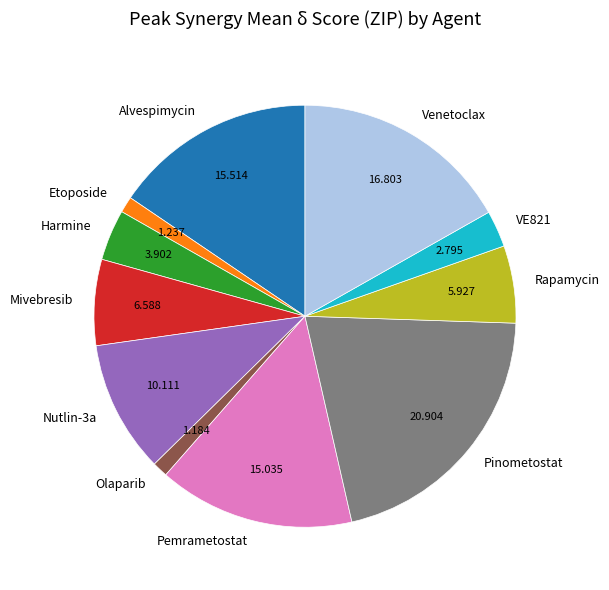

Which slice is the largest?

Pinometostat